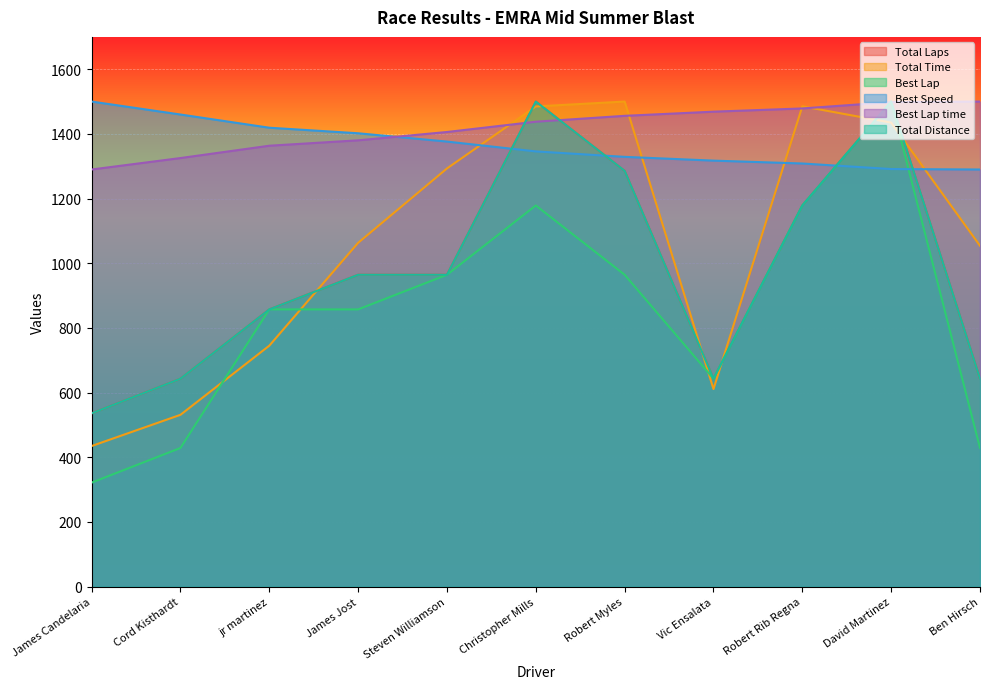

At which category is the sum across all series the highest?

David Martinez